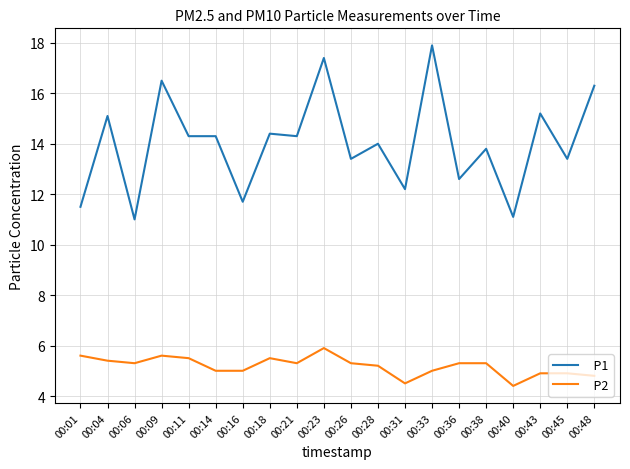

What is the greatest value displayed?

17.9